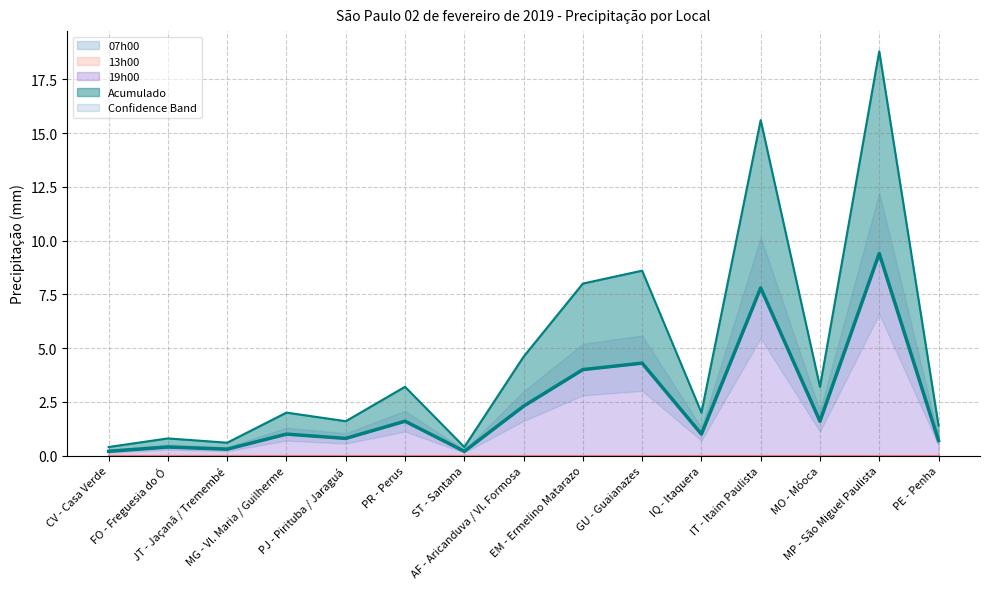

What is the label of the 6th point from the left?

PR - Perus